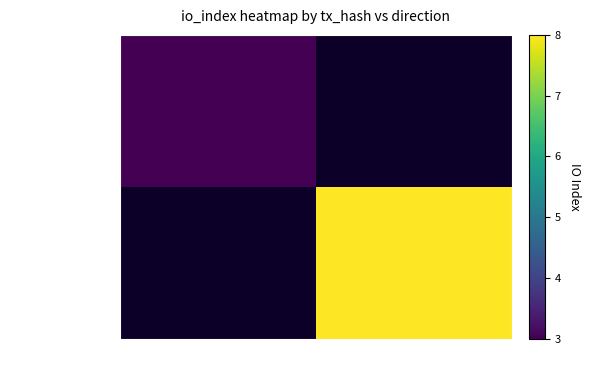

Is it true that 60c54b8f553e... equals 8.0 at 1?

True